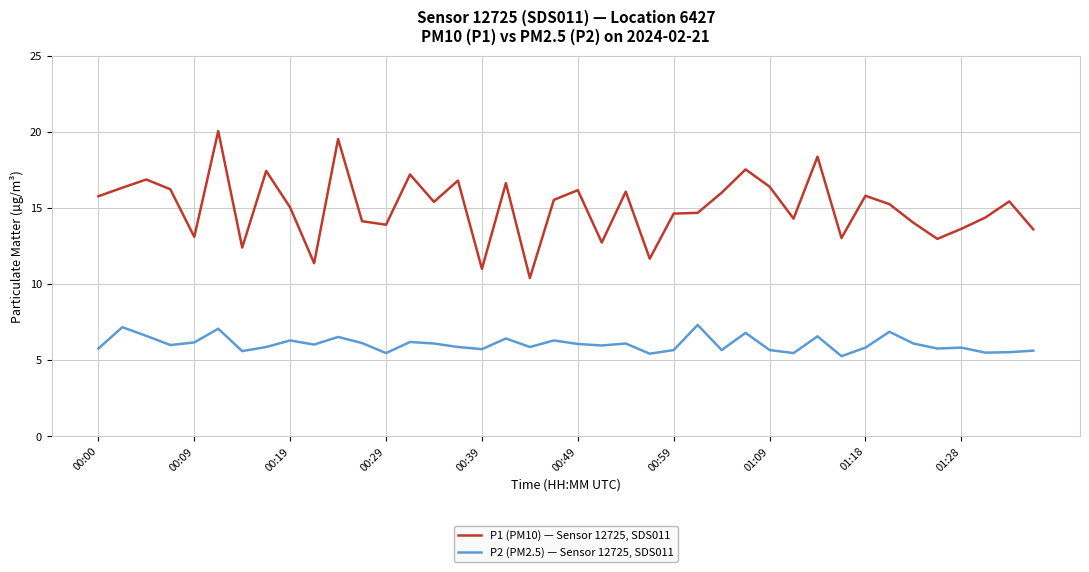

How many lines are shown in the chart?

2